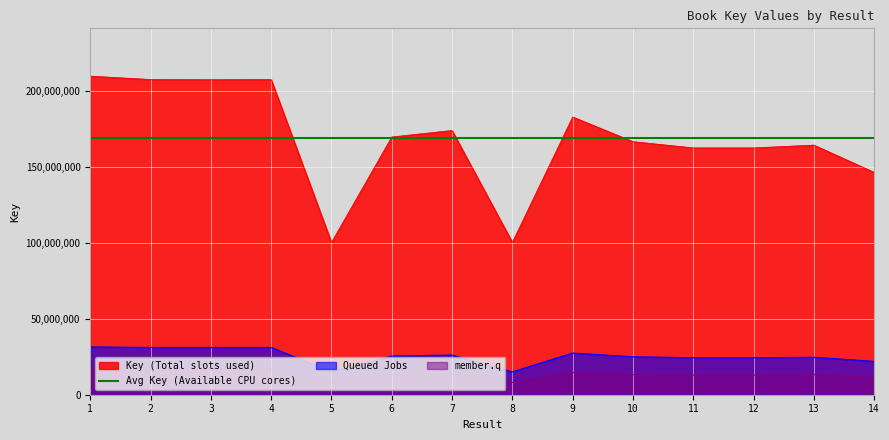

List the labels in order of value, largest first.

1, 2, 4, 3, 9, 7, 6, 10, 13, 12, 11, 14, 8, 5